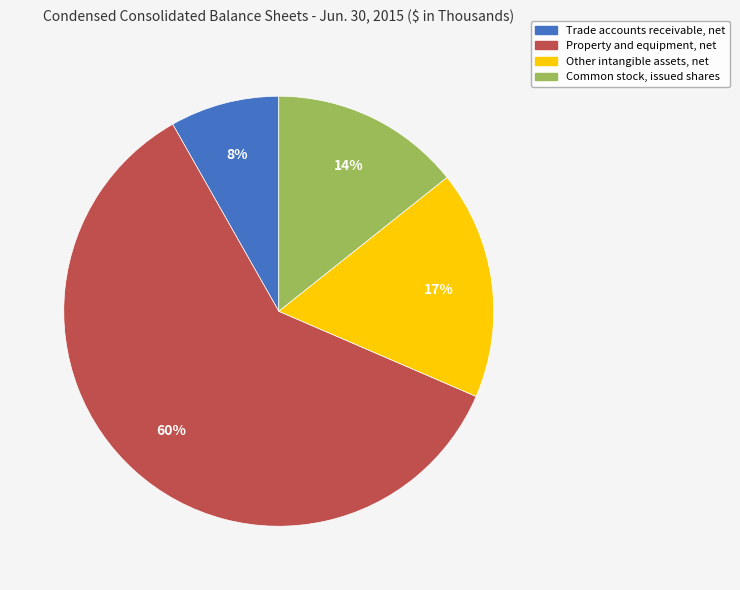

To the nearest percent, what is the combined percentage of Property and equipment, net and Common stock, issued shares?

75%